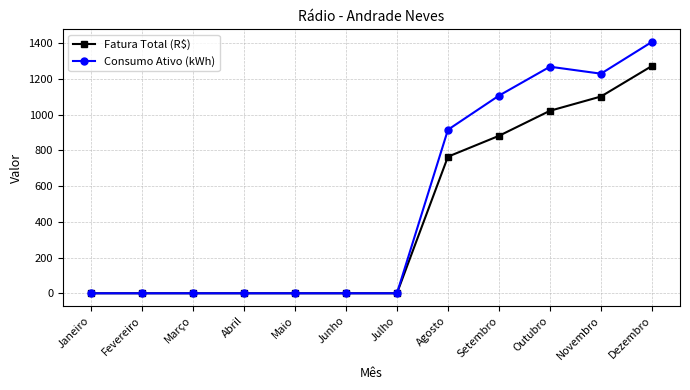

What position from the left is Janeiro?

1